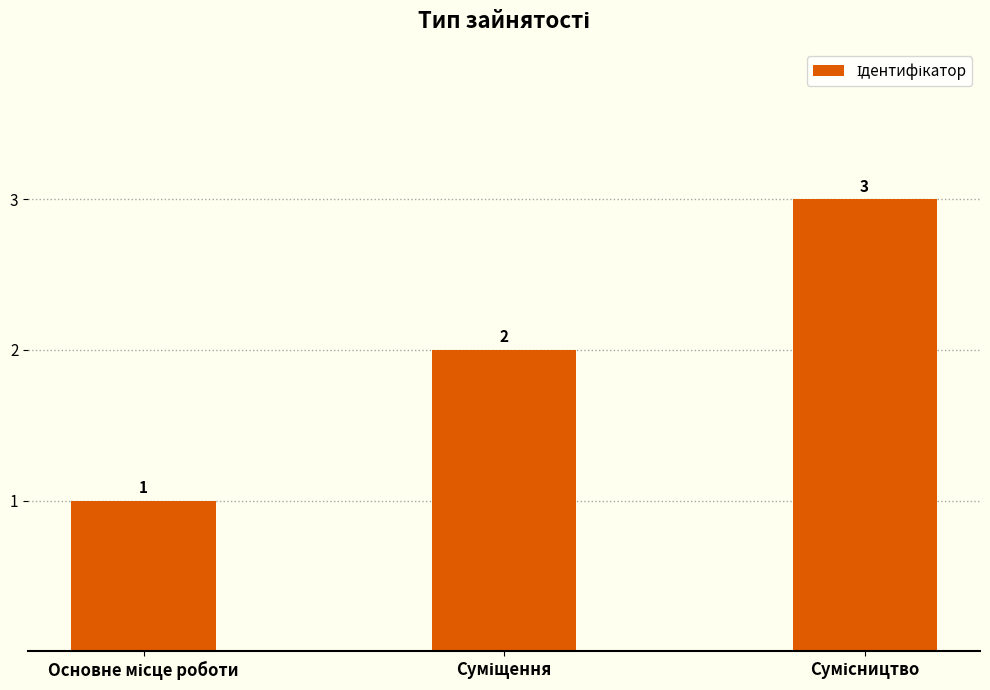

Count the values in the range 1 to 3.

3